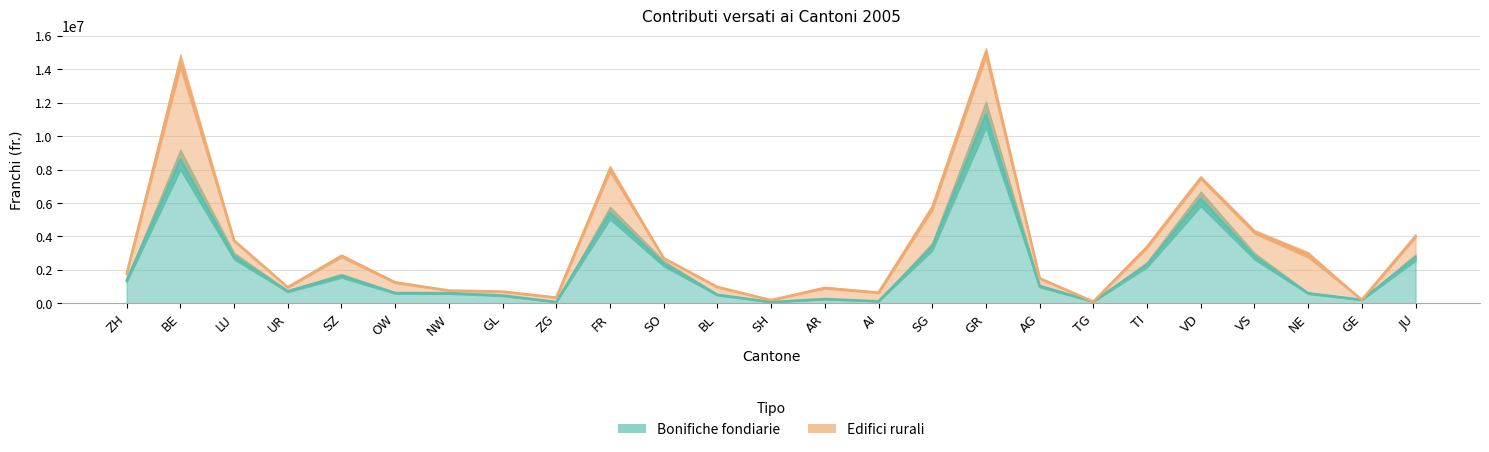

Is it true that the value at BE is 8591903?

True